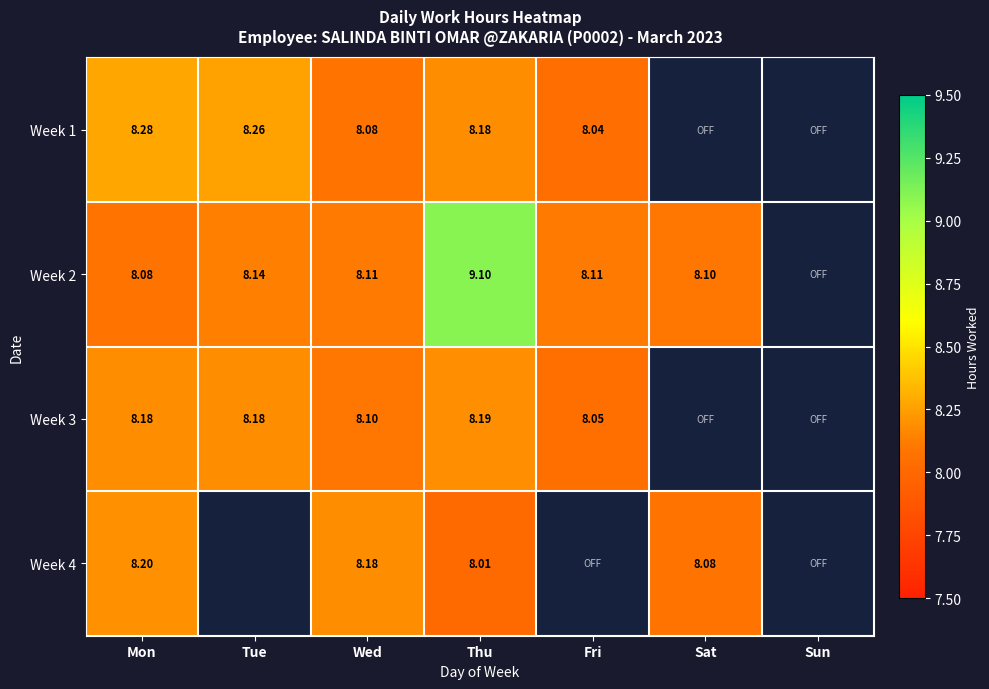

Is the value of Week 2 at Fri greater than the value of Week 1 at Tue?

No